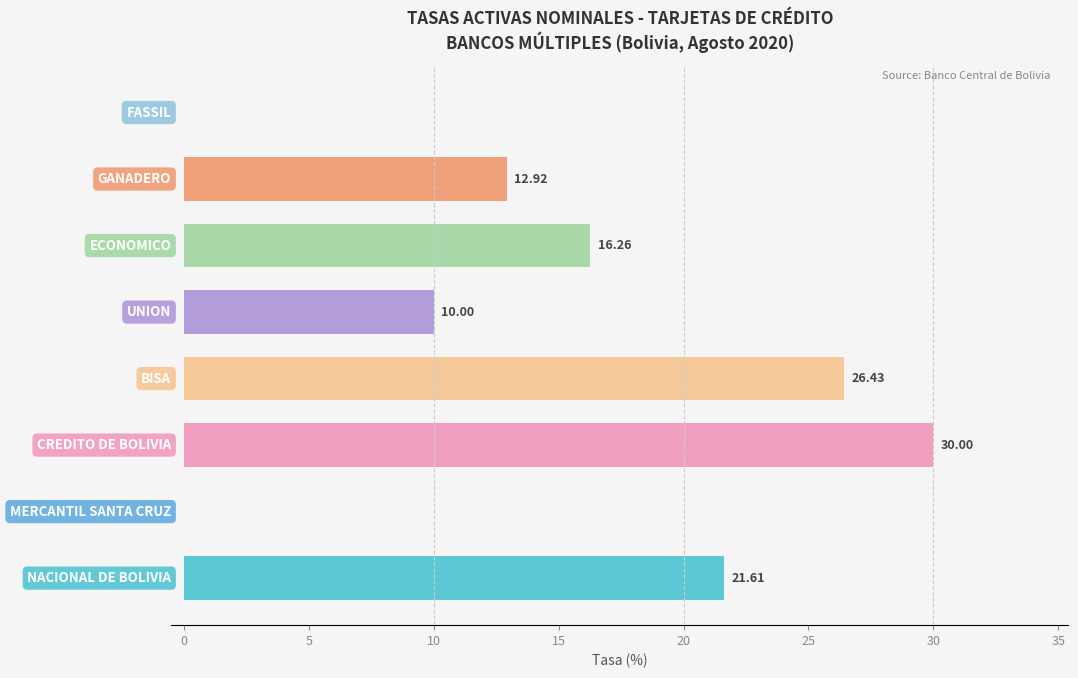

What is the sum of all values?

117.2